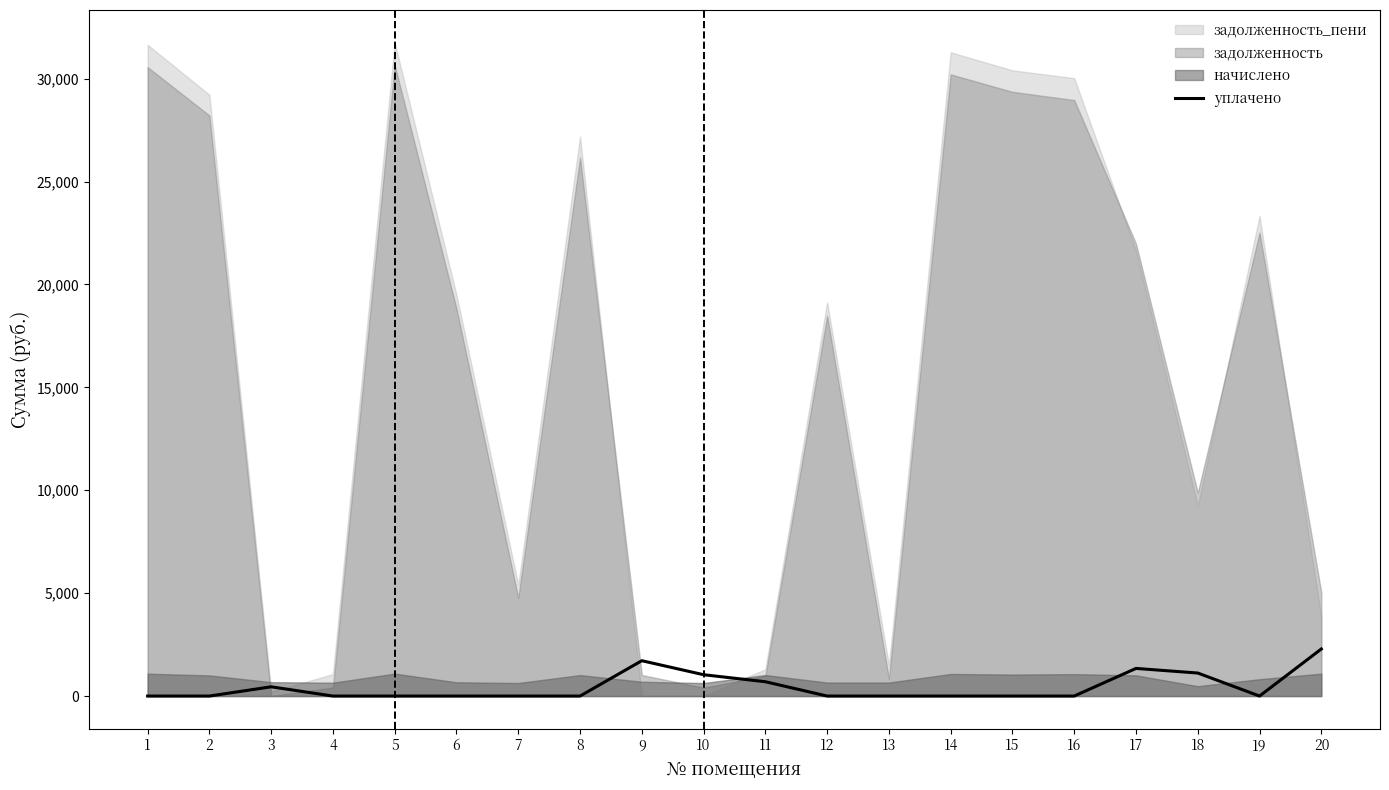

List the labels in order of value, smallest first.

1, 2, 4, 5, 6, 7, 8, 12, 13, 14, 15, 16, 19, 3, 11, 10, 18, 17, 9, 20